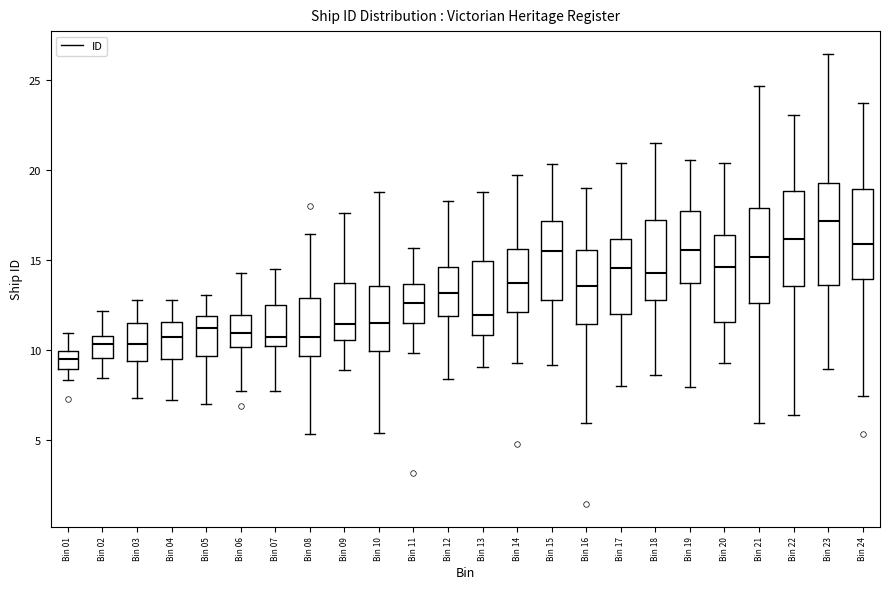

Reading left to right, read every box against the y-axis: the position of its median line, the range the box covers, and the ends of its whiskers. The values are not printed on the chart, so give them approximately, as read against the axis.

Bin 01: median 9.5, box 9.0 to 10.0, whiskers 8.5 to 11.0
Bin 02: median 10.5, box 9.5 to 11.0, whiskers 8.5 to 12.0
Bin 03: median 10.5, box 9.5 to 11.5, whiskers 7.5 to 13.0
Bin 04: median 10.5, box 9.5 to 11.5, whiskers 7.0 to 13.0
Bin 05: median 11.0, box 9.5 to 12.0, whiskers 7.0 to 13.0
Bin 06: median 11.0, box 10.0 to 12.0, whiskers 7.5 to 14.5
Bin 07: median 10.5, box 10.0 to 12.5, whiskers 7.5 to 14.5
Bin 08: median 10.5, box 9.5 to 13.0, whiskers 5.5 to 16.5
Bin 09: median 11.5, box 10.5 to 14.0, whiskers 9.0 to 17.5
Bin 10: median 11.5, box 10.0 to 13.5, whiskers 5.5 to 19.0
Bin 11: median 12.5, box 11.5 to 13.5, whiskers 10.0 to 15.5
Bin 12: median 13.0, box 12.0 to 14.5, whiskers 8.5 to 18.5
Bin 13: median 12.0, box 11.0 to 15.0, whiskers 9.0 to 19.0
Bin 14: median 13.5, box 12.0 to 15.5, whiskers 9.5 to 20.0
Bin 15: median 15.5, box 13.0 to 17.0, whiskers 9.0 to 20.5
Bin 16: median 13.5, box 11.5 to 15.5, whiskers 6.0 to 19.0
Bin 17: median 14.5, box 12.0 to 16.0, whiskers 8.0 to 20.5
Bin 18: median 14.5, box 13.0 to 17.0, whiskers 8.5 to 21.5
Bin 19: median 15.5, box 13.5 to 17.5, whiskers 8.0 to 20.5
Bin 20: median 14.5, box 11.5 to 16.5, whiskers 9.5 to 20.5
Bin 21: median 15.0, box 12.5 to 18.0, whiskers 6.0 to 24.5
Bin 22: median 16.0, box 13.5 to 19.0, whiskers 6.5 to 23.0
Bin 23: median 17.0, box 13.5 to 19.5, whiskers 9.0 to 26.5
Bin 24: median 16.0, box 14.0 to 19.0, whiskers 7.5 to 24.0